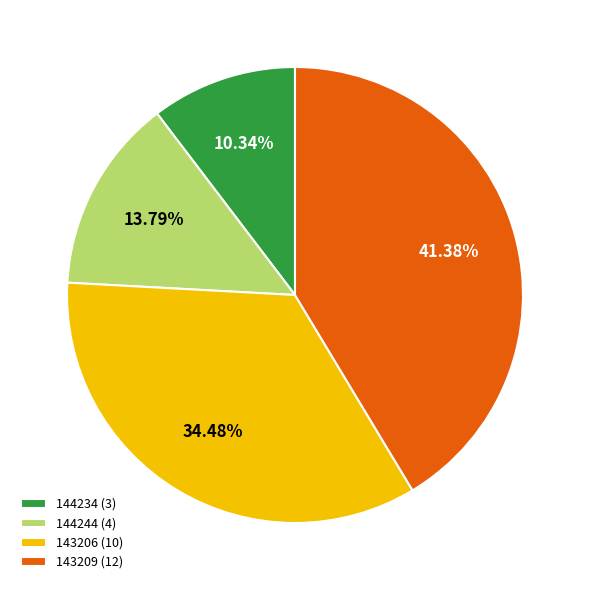

Is it true that 144234 is 1% of the pie?

False